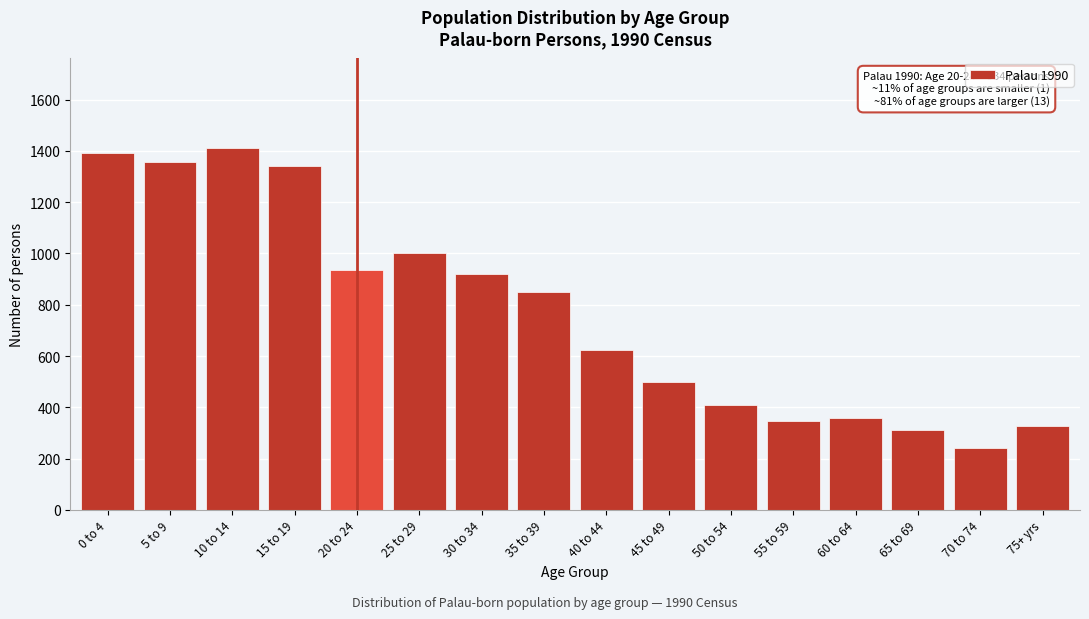

Reading left to right, what are all the values shown in this chart?

0 to 4=1391	5 to 9=1355	10 to 14=1411	15 to 19=1342	20 to 24=934	25 to 29=1002	30 to 34=920	35 to 39=848	40 to 44=623	45 to 49=499	50 to 54=408	55 to 59=348	60 to 64=358	65 to 69=312	70 to 74=241	75+ yrs=329